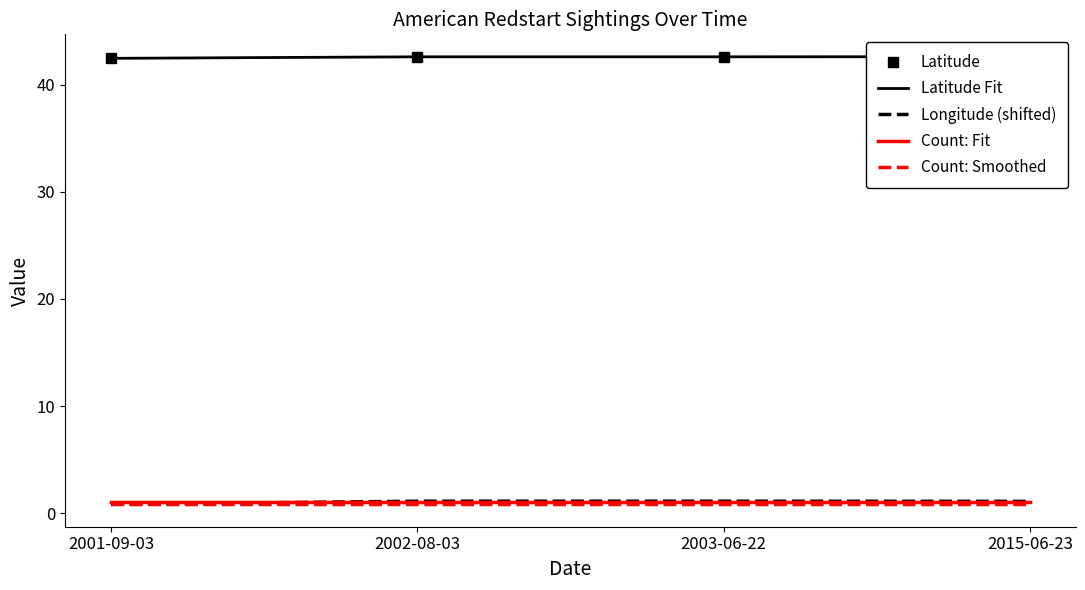

What is the approximate value of Longitude (shifted) at 2001-09-03?

0.8